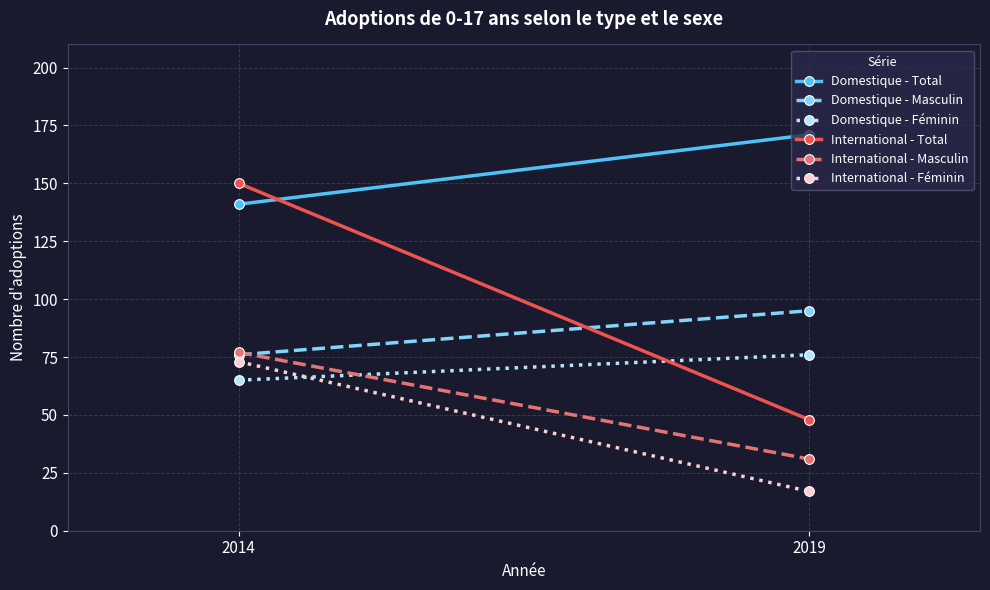

Which category has the highest value in the International - Total series?

2014